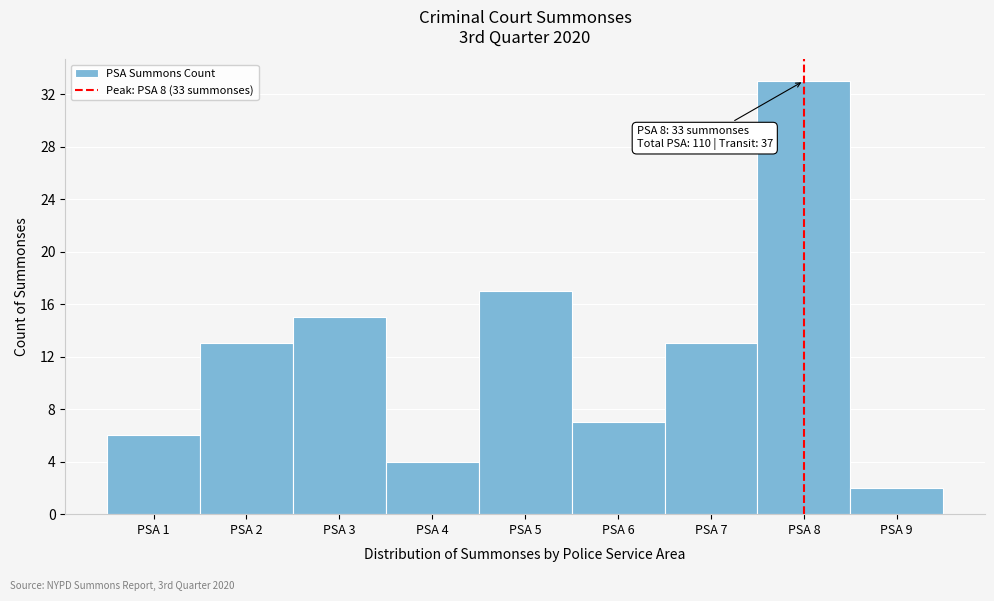

Which range on the x-axis has the tallest bar?

7.5 to 8.5